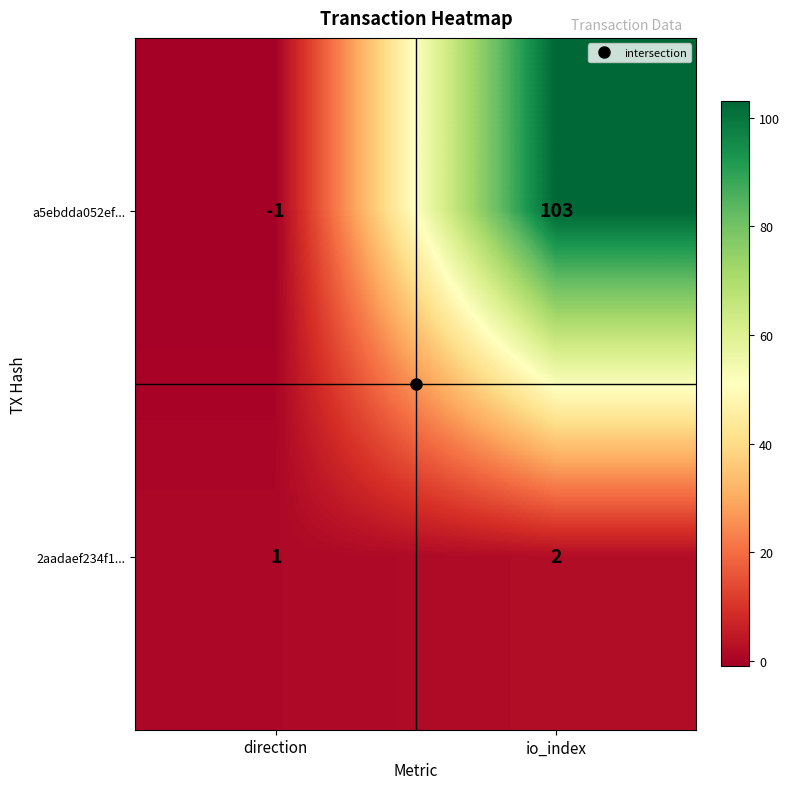

What is the highest value of the a5ebdda052ef... series?

103